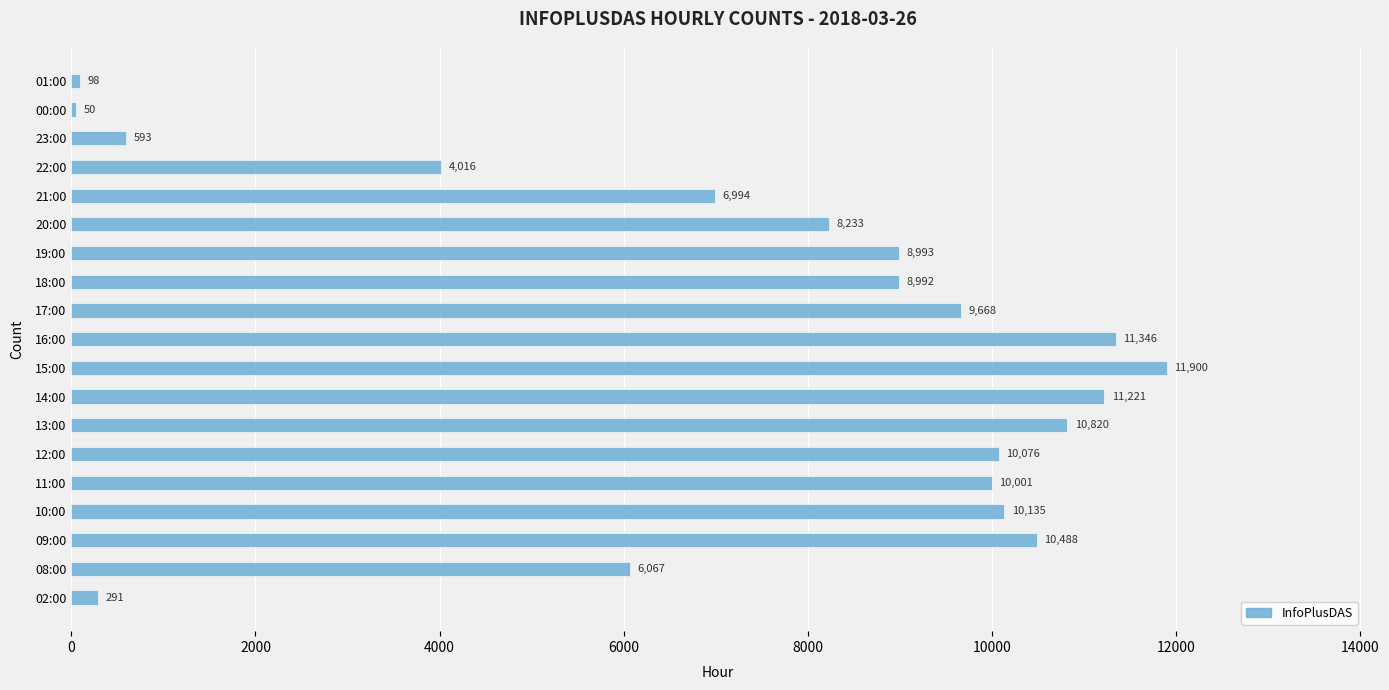

What is the change in value from 15:00 to 23:00?

-11307